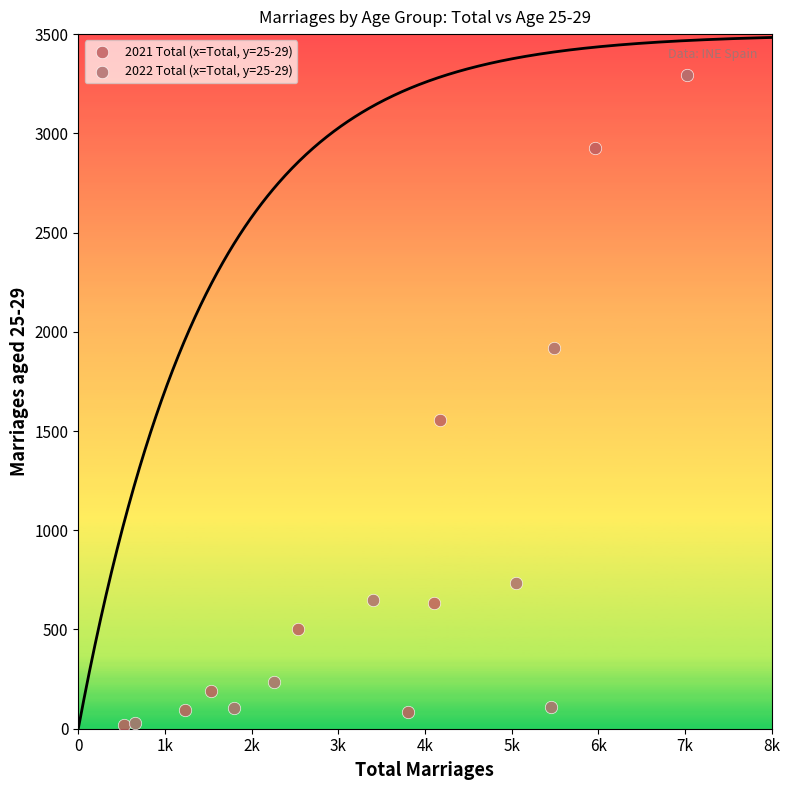

Which series has the largest Y range (max minus min)?

2022 Total (x=Total, y=25-29)